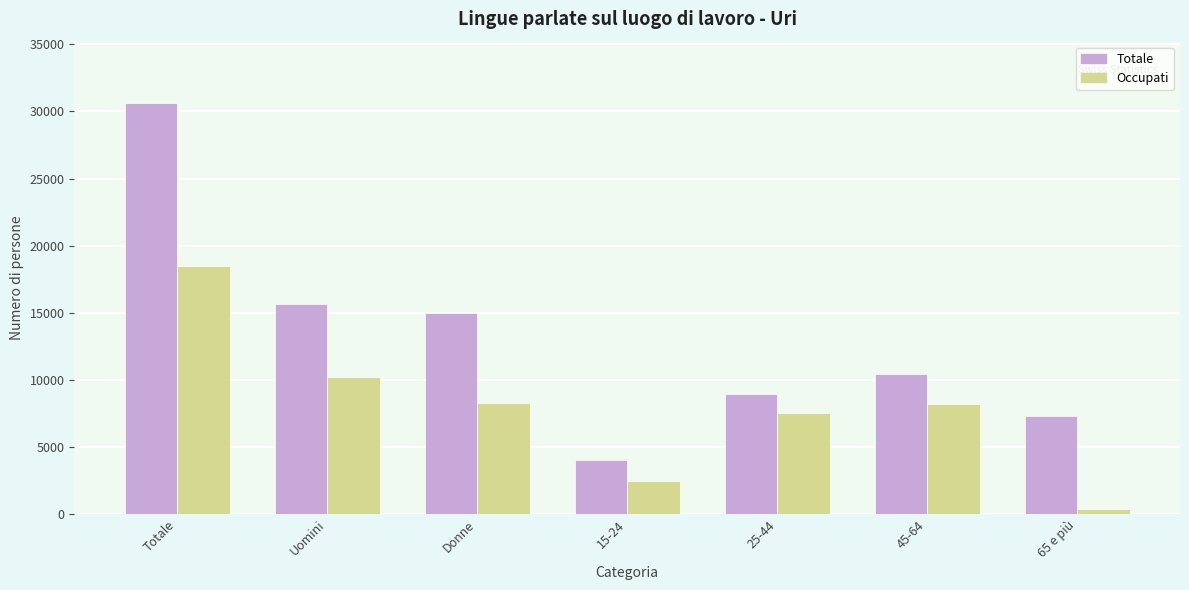

List the series in order of their overall mean, lowest first.

Occupati, Totale